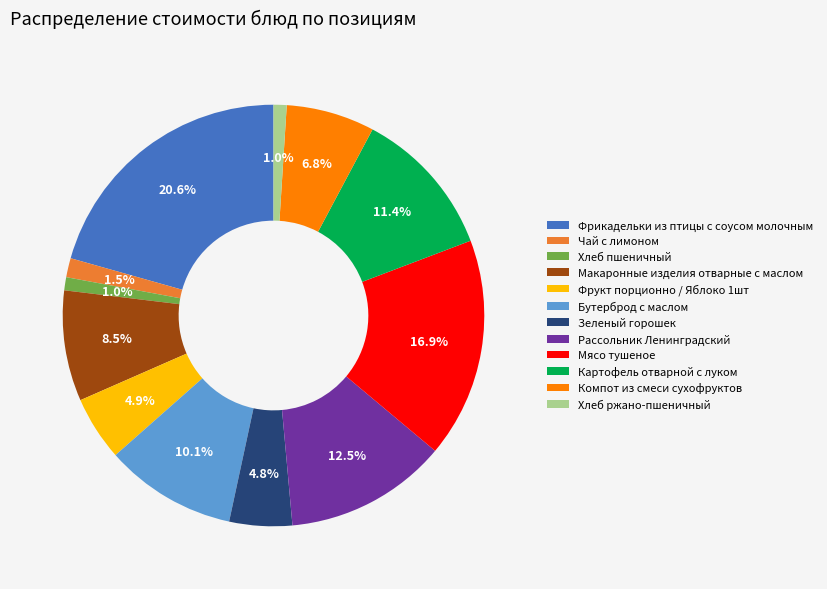

To the nearest percent, what is the combined percentage of Картофель отварной с луком and Хлеб пшеничный?

12%